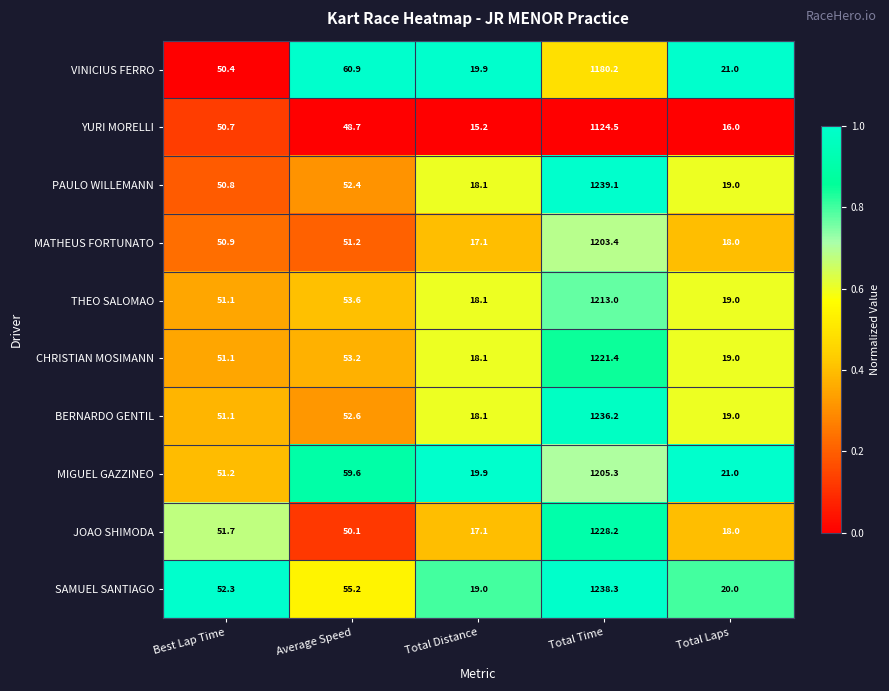

Between Total Time and Total Laps, which series saw the biggest shift?

PAULO WILLEMANN